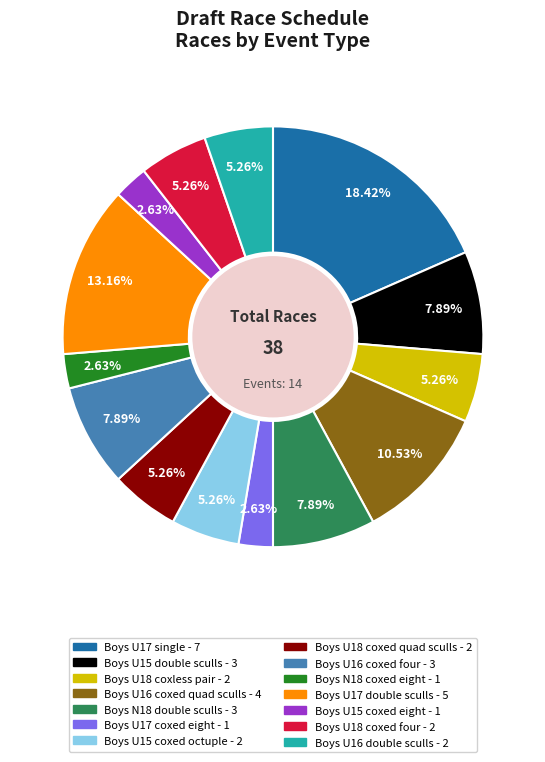

Does any single category account for the majority?

No